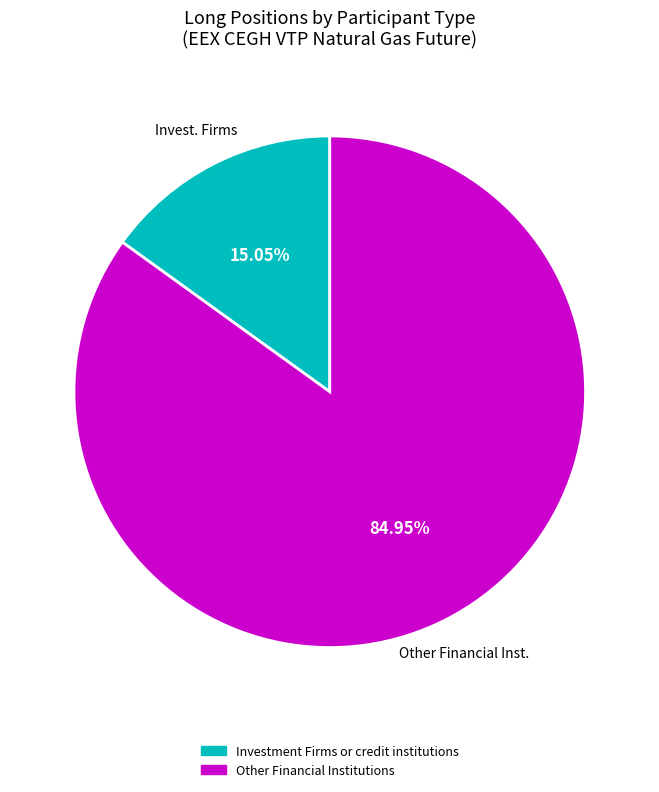

Does any single category account for the majority?

Yes